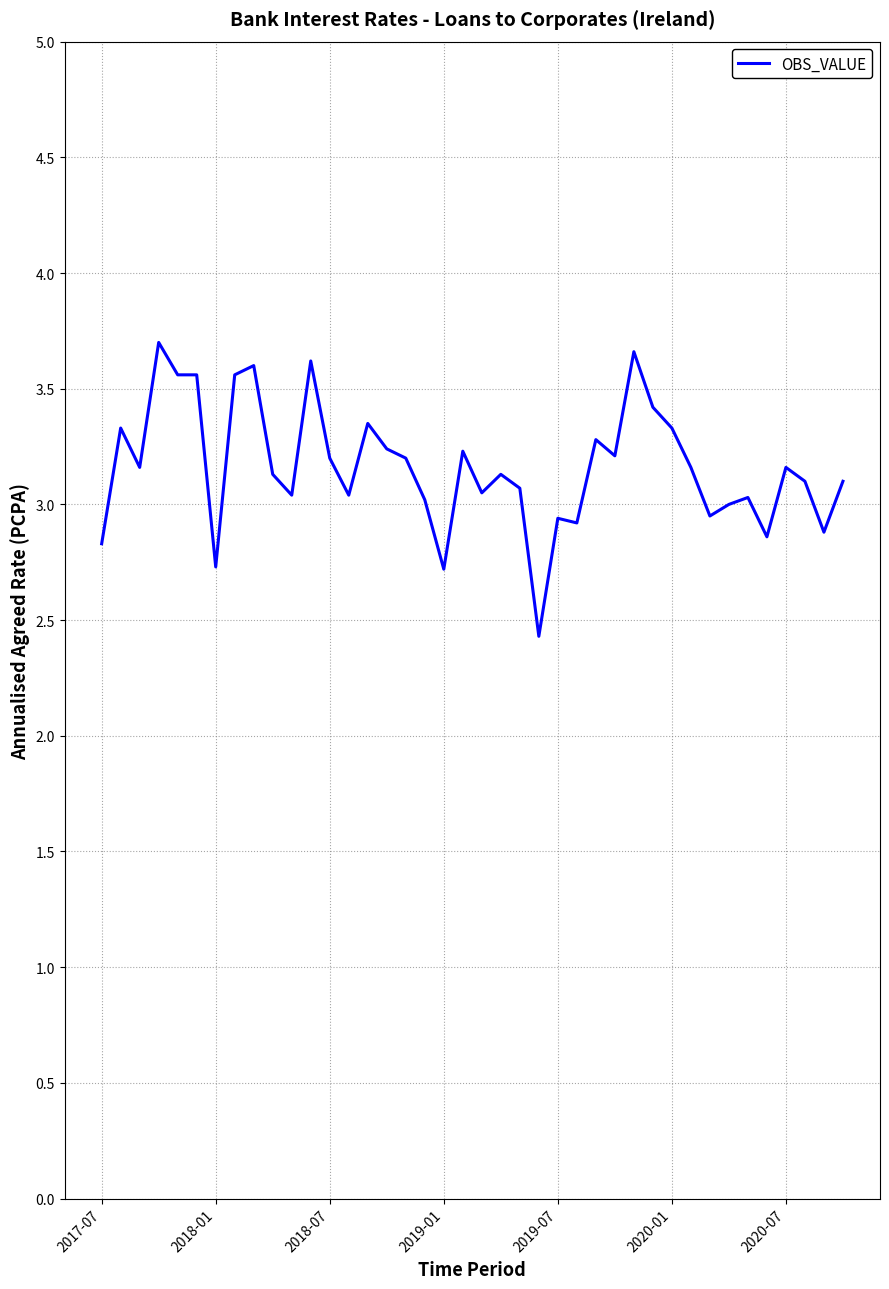

What is the smallest value displayed?

2.4